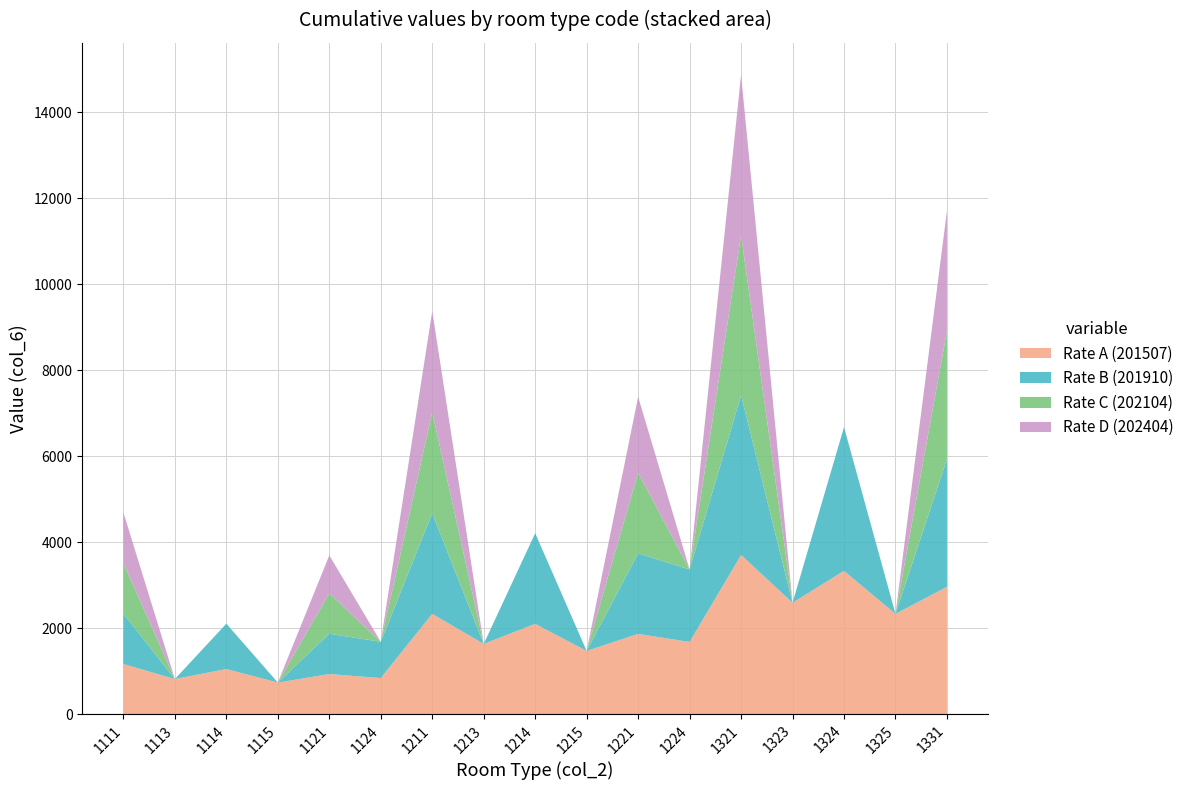

Reading left to right, transcribe all the data shown in this chart.

col_2 (room type): 1111	1113	1114	1115	1121	1124	1211	1213	1214	1215	1221	1224	1321	1323	1324	1325	1331
col_6 (rate A): 1168	818	1051	736	934	841	2335	1635	2102	1472	1868	1681	3704	2593	3334	2334	2963
col_6 (rate B): 1172	0	1055	0	938	844	2342	0	2108	0	1874	1686	3715	0	3344	0	2972
col_6 (rate C): 1176	0	0	0	941	0	2349	0	0	0	1879	0	3727	0	0	0	2982
col_6 (rate D): 1176	0	0	0	882	0	2349	0	0	0	1762	0	3727	0	0	0	2795